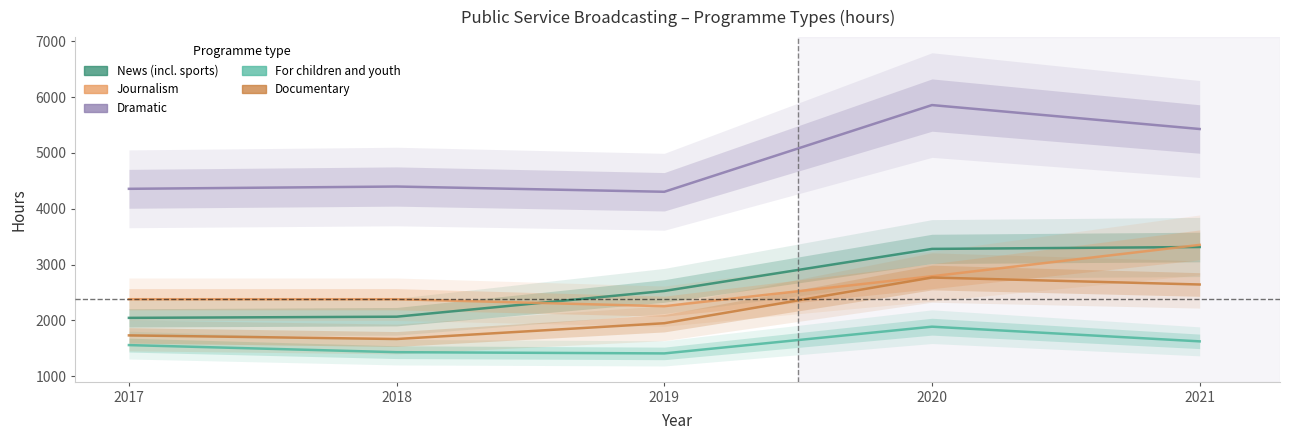

Is this an area chart (filled region under the line)?

No